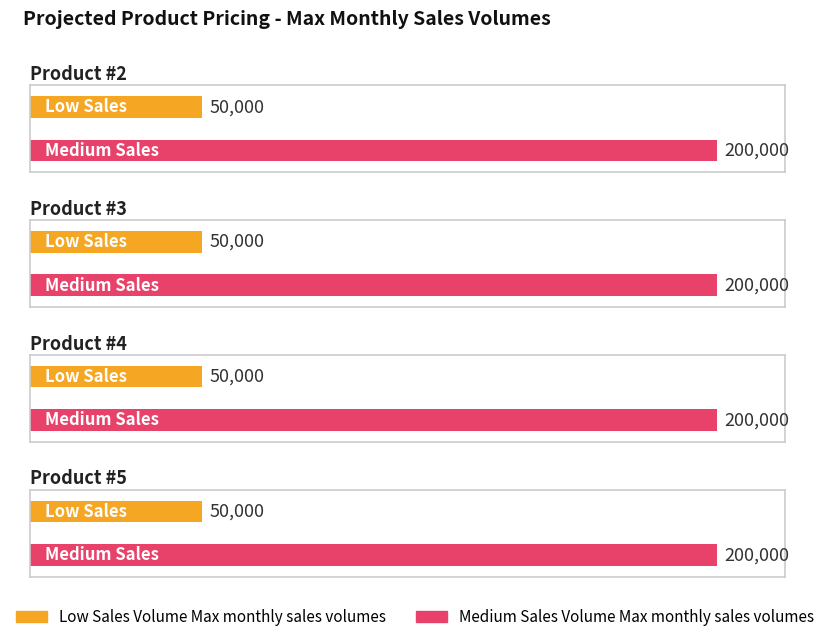

At Product #2, list the series in order from smallest to largest.

Low Sales Volume Max monthly sales volumes, Medium Sales Volume Max monthly sales volumes